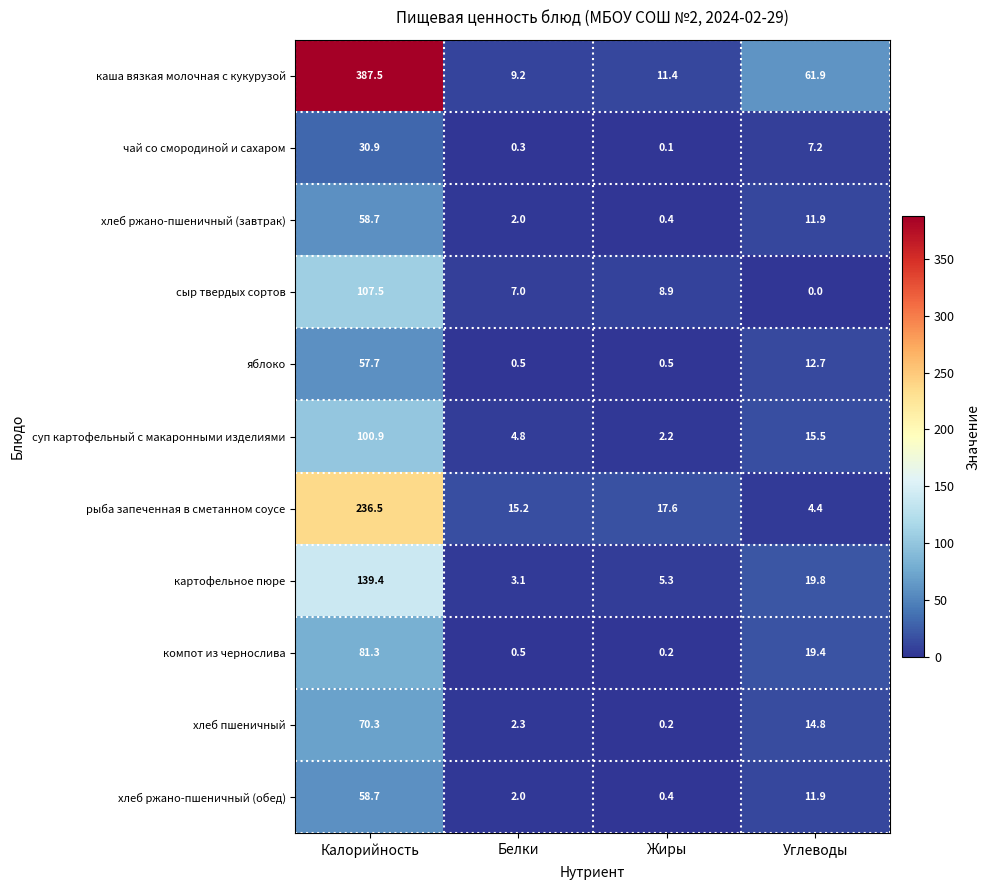

What is the difference between the second highest and second lowest values in the суп картофельный с макаронными изделиями series?

10.7